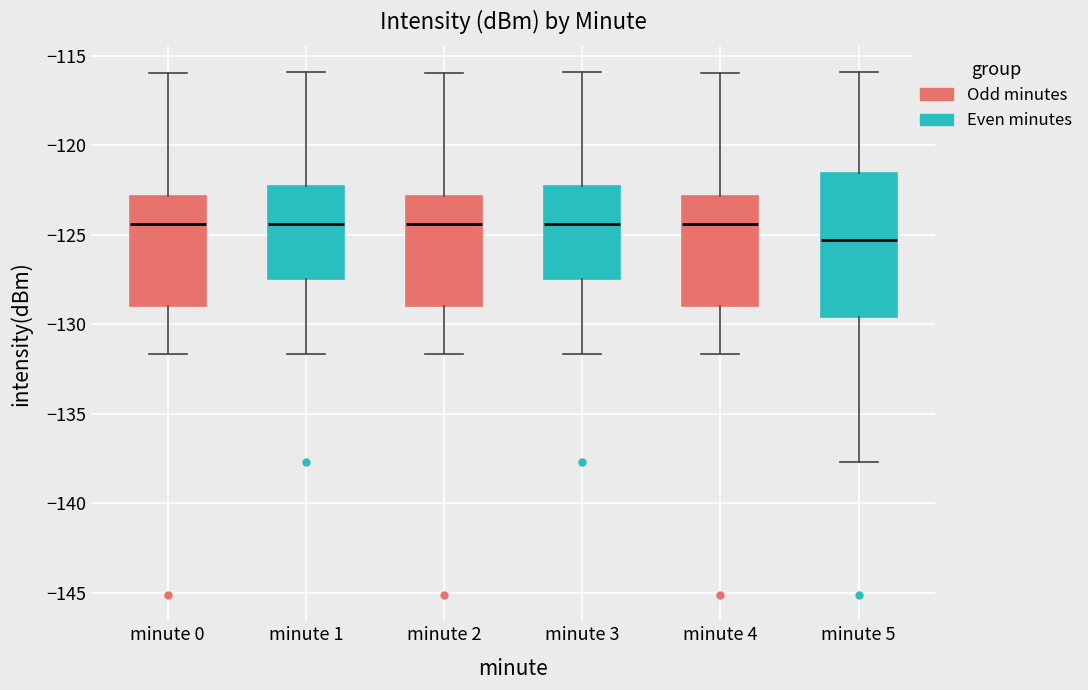

Where does the median line of the box for minute 0 sit on the y-axis? The values are not printed on the chart, so give them approximately, as read against the axis.

-124.5